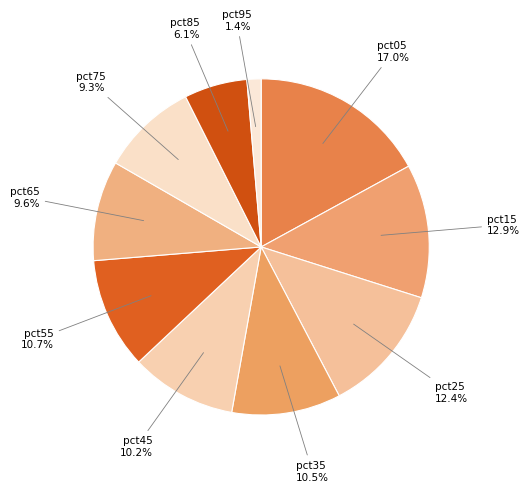

Is pct95 the majority of the pie?

No